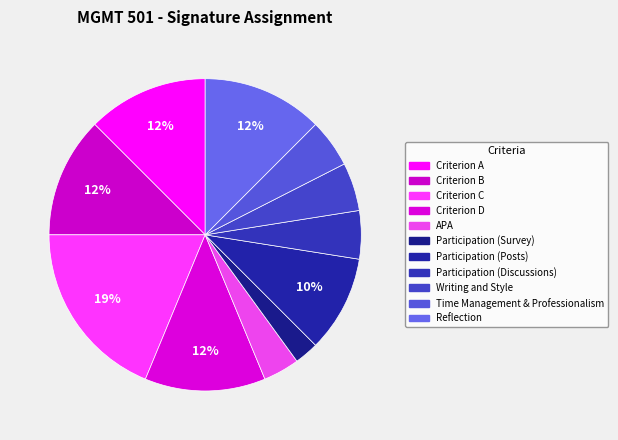

What is the largest slice in the pie chart?

Criterion C